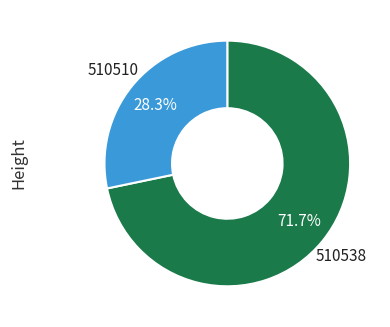

Does any single category account for the majority?

Yes